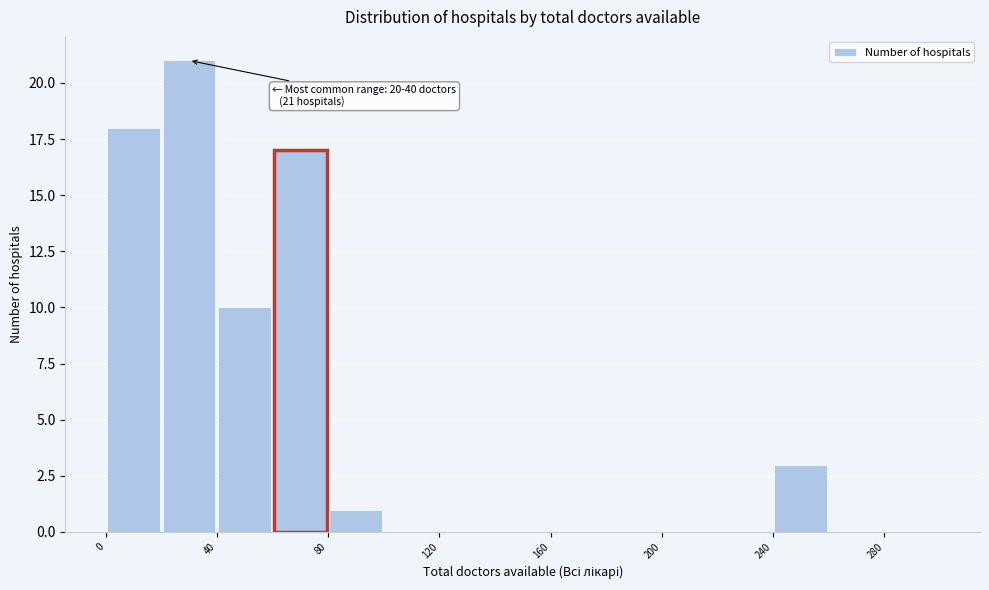

Over which range of the x-axis is the bar tallest?

20 to 40